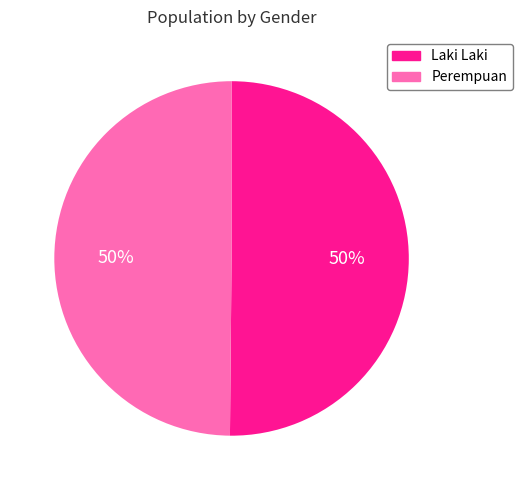

What is the ratio of the value at Laki Laki to the value at Perempuan?

1.0